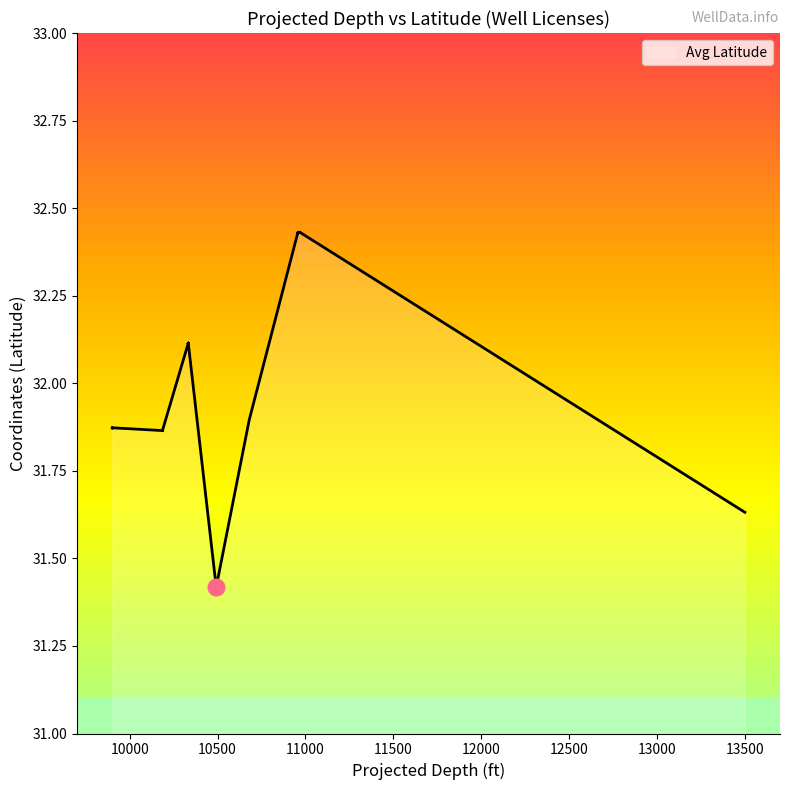

Where is the first local minimum?

10186